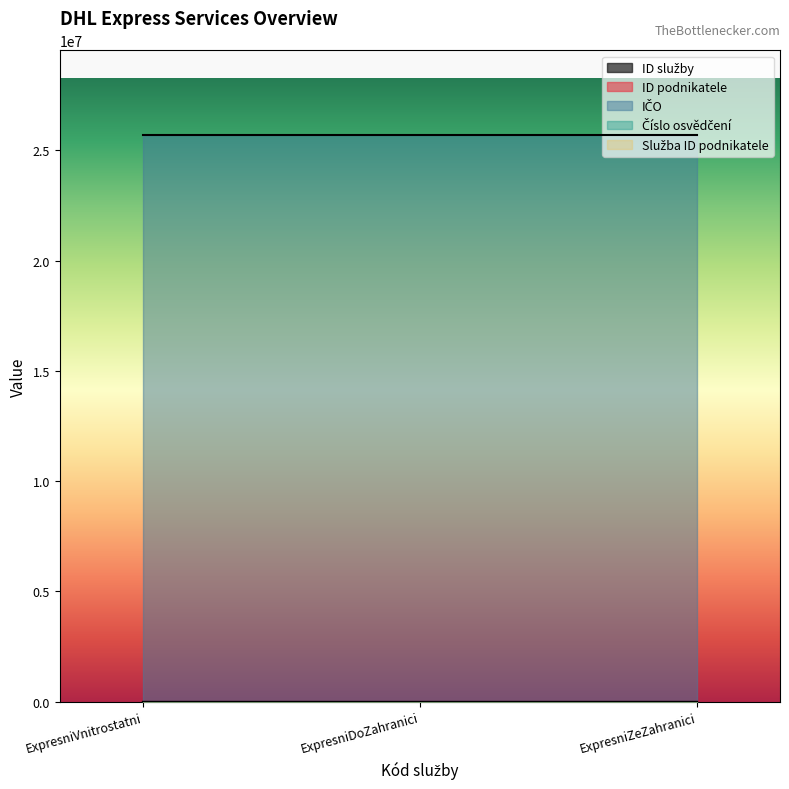

Is the value of Služba ID podnikatele at ExpresniVnitrostatni greater than the value of Číslo osvědčení at ExpresniZeZahranici?

No